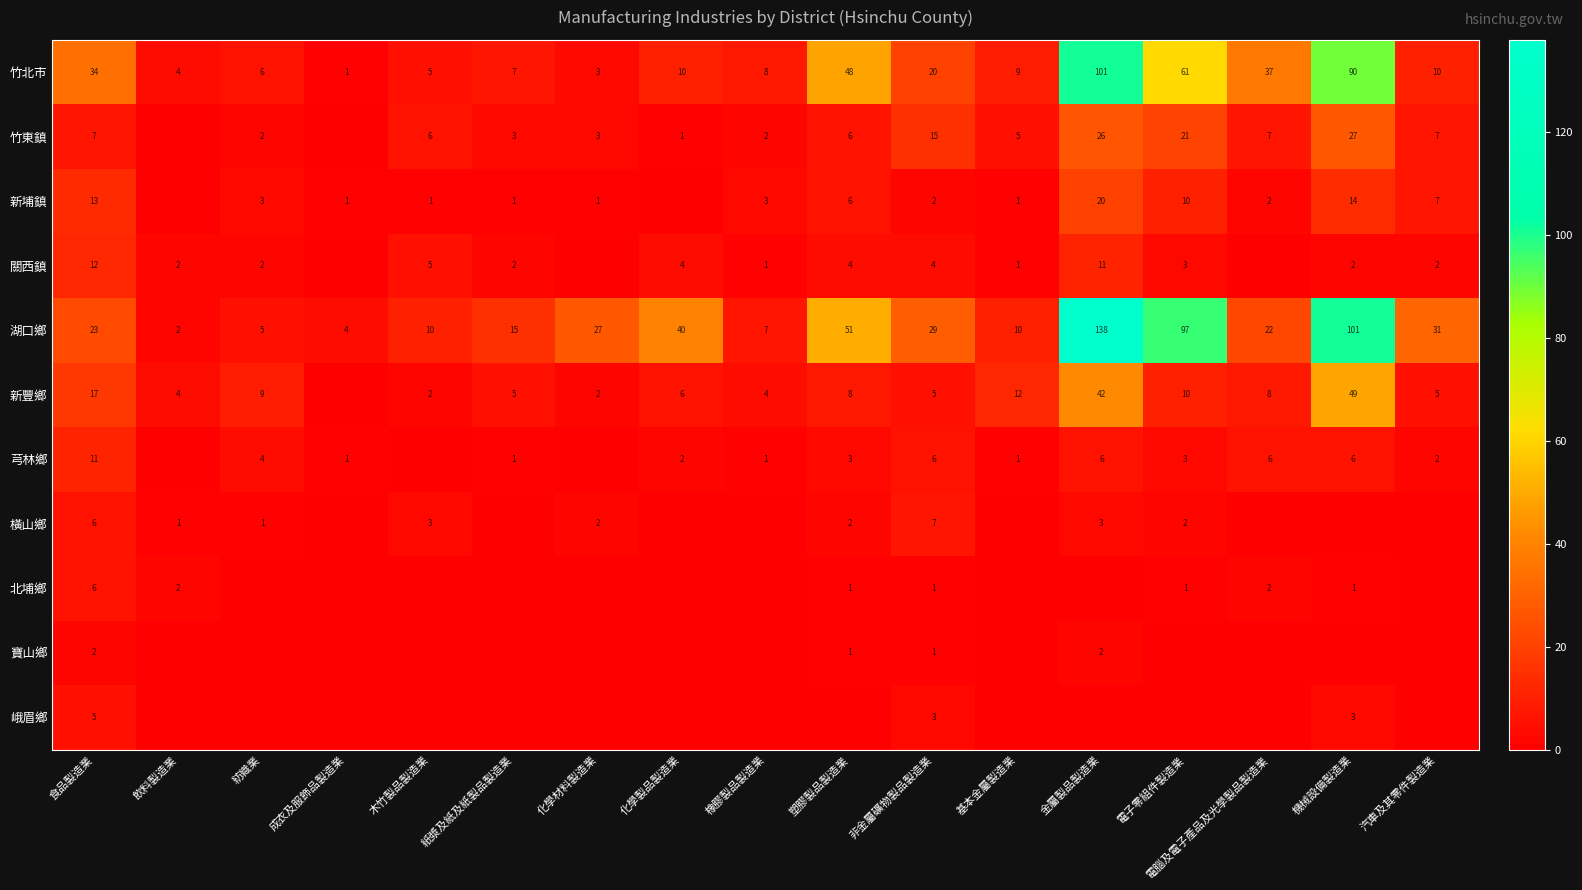

What is the spread (max minus min) of values at 食品製造業?

32